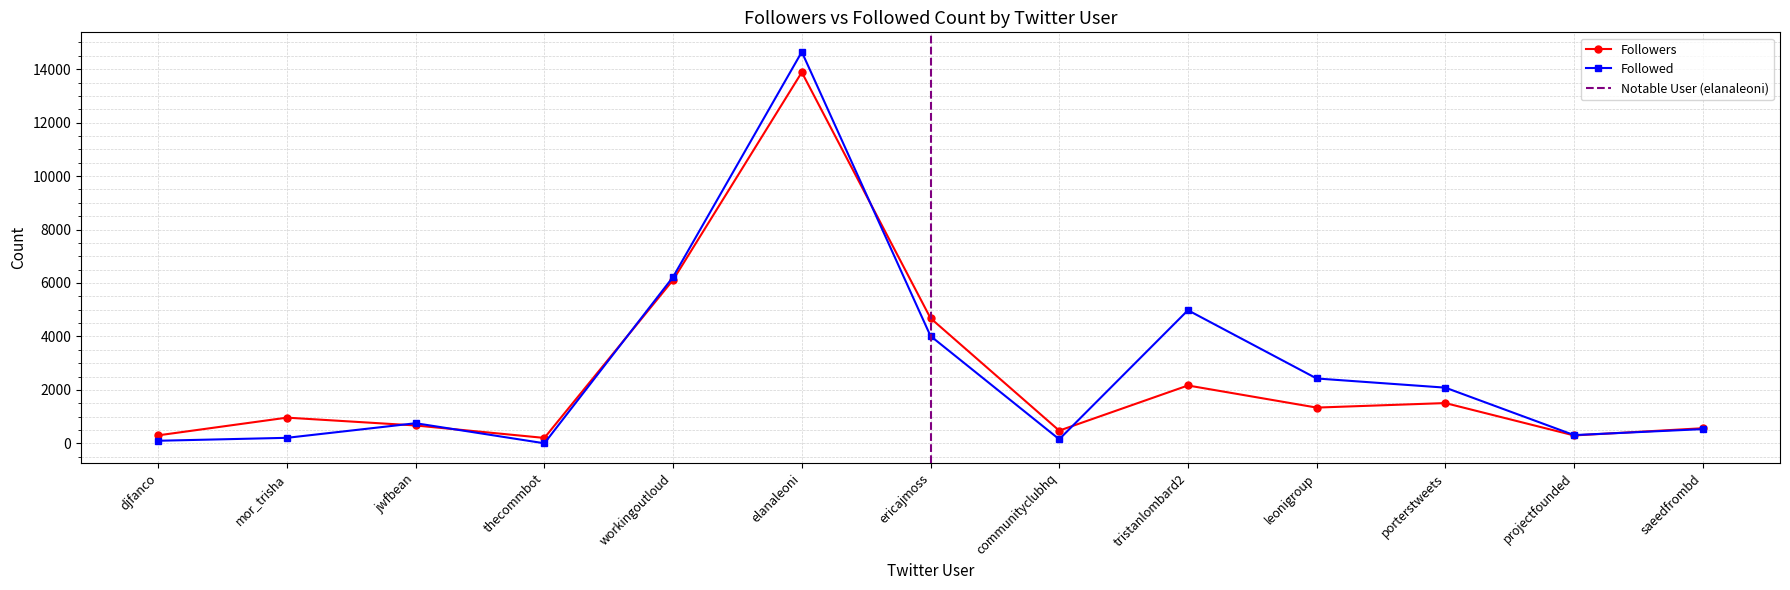

At which label does Followers reach its peak?

elanaleoni